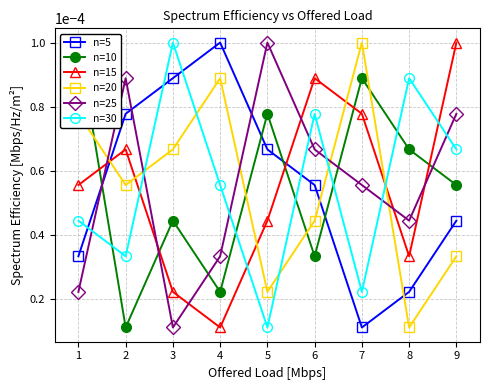

Rank the series by their maximum value, from highest to lowest.

n=5, n=10, n=15, n=20, n=25, n=30